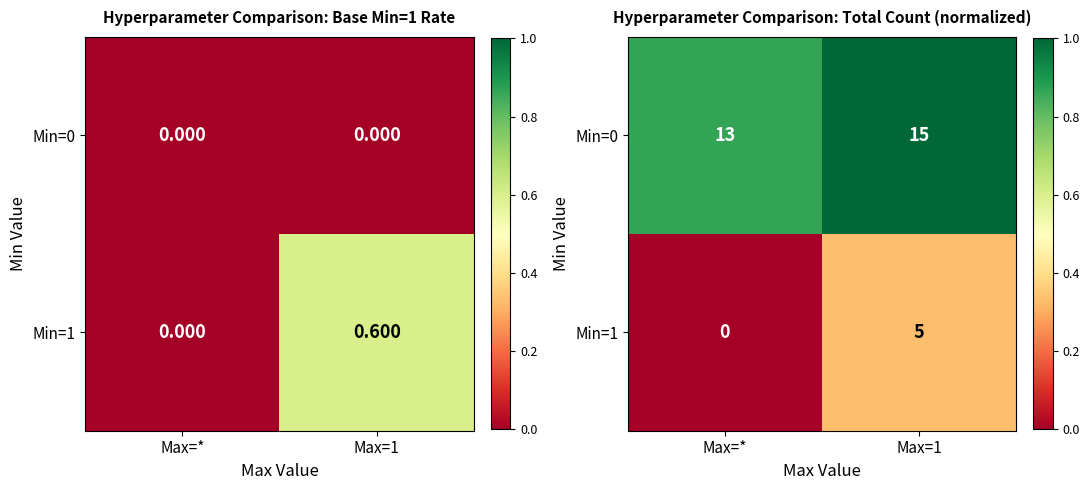

Which category has the highest value in the Min=0 series?

Max=1